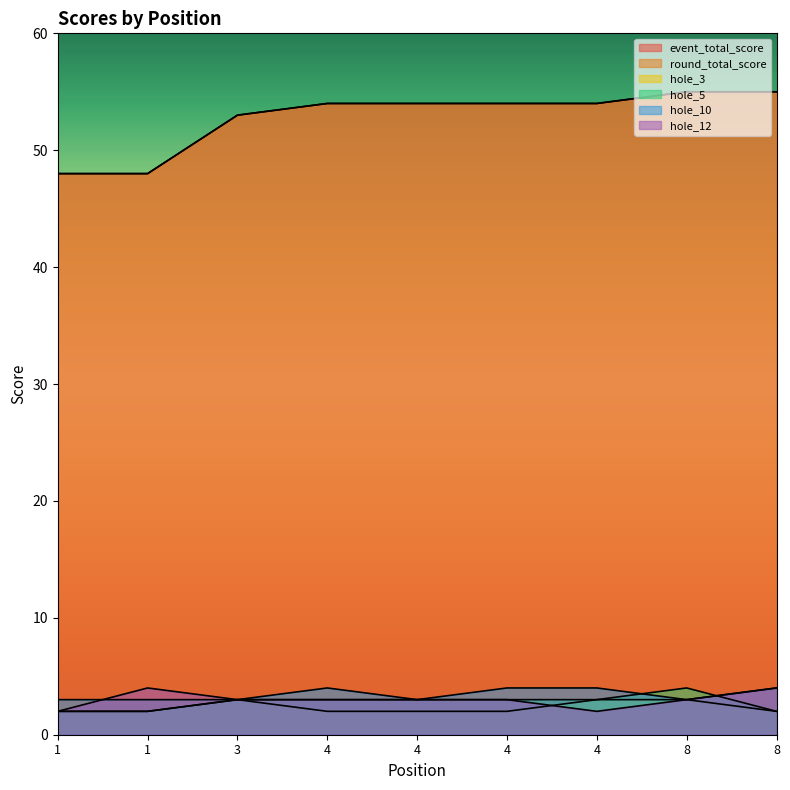

Is it true that hole_3 equals 2 at 8?

False